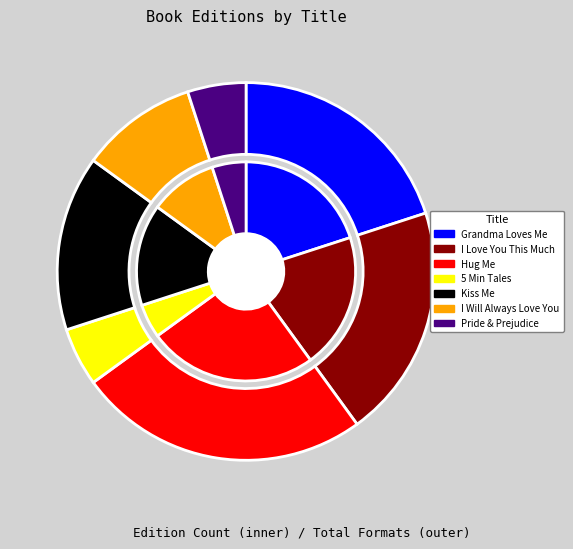

Count the number of slices in the pie.

7